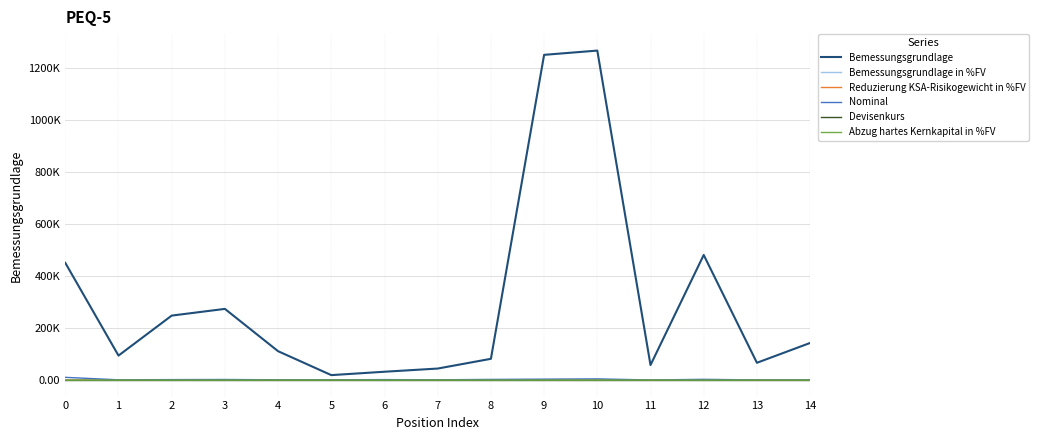

Does the chart have visible grid lines?

Yes